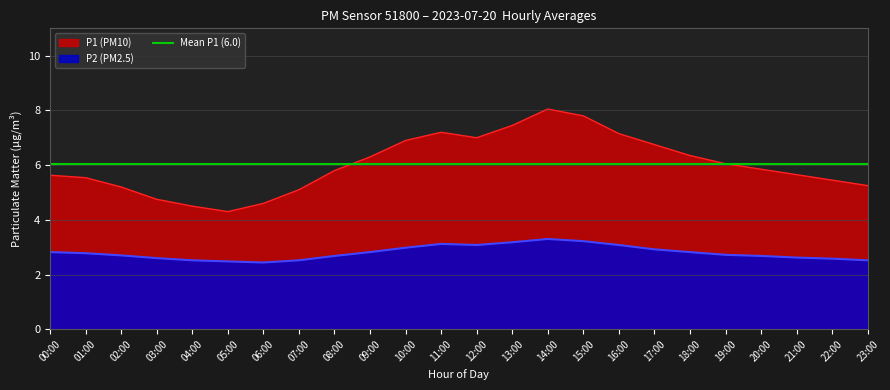

What is the lowest value of the P2 (PM2.5) series?

2.4